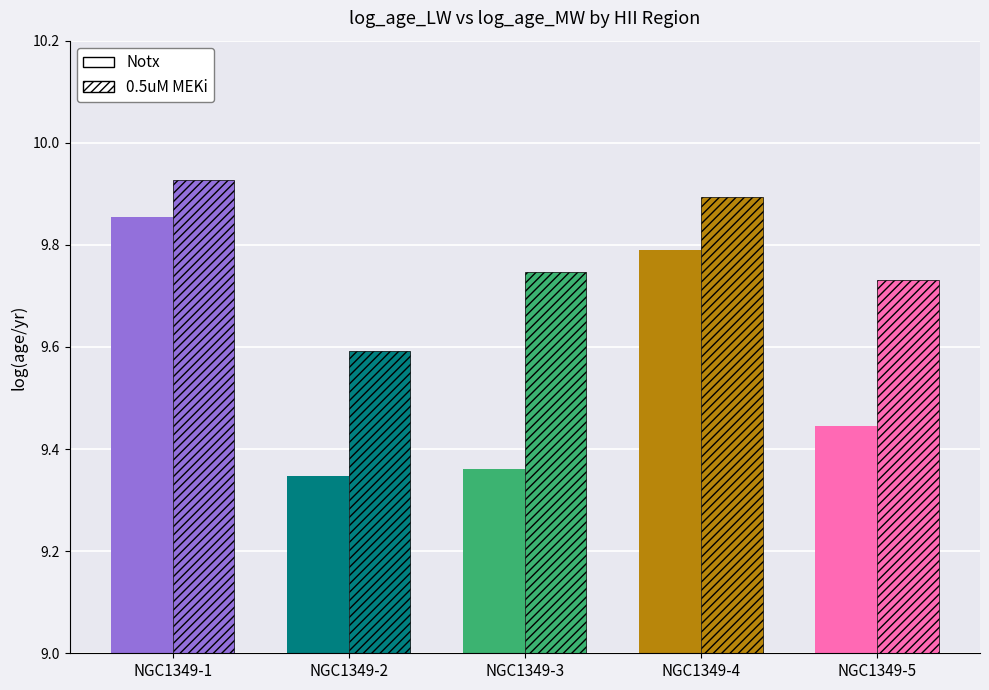

True or false: 0.5uM MEKi has a value of 9.9 at NGC1349-4.

True